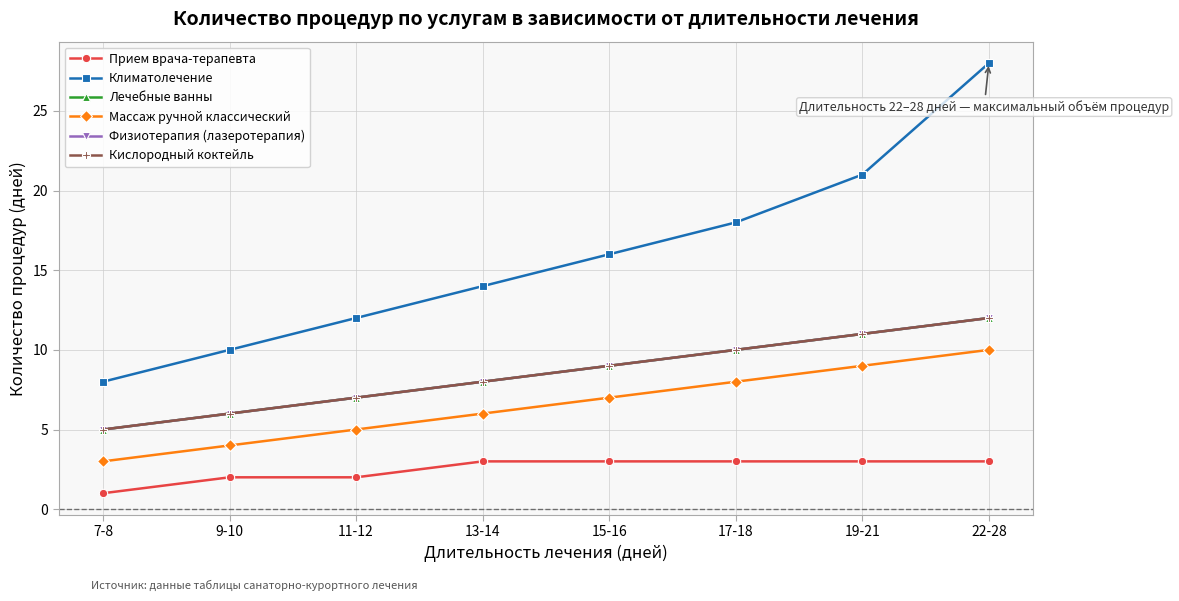

At how many categories does at least one series exceed 2?

8